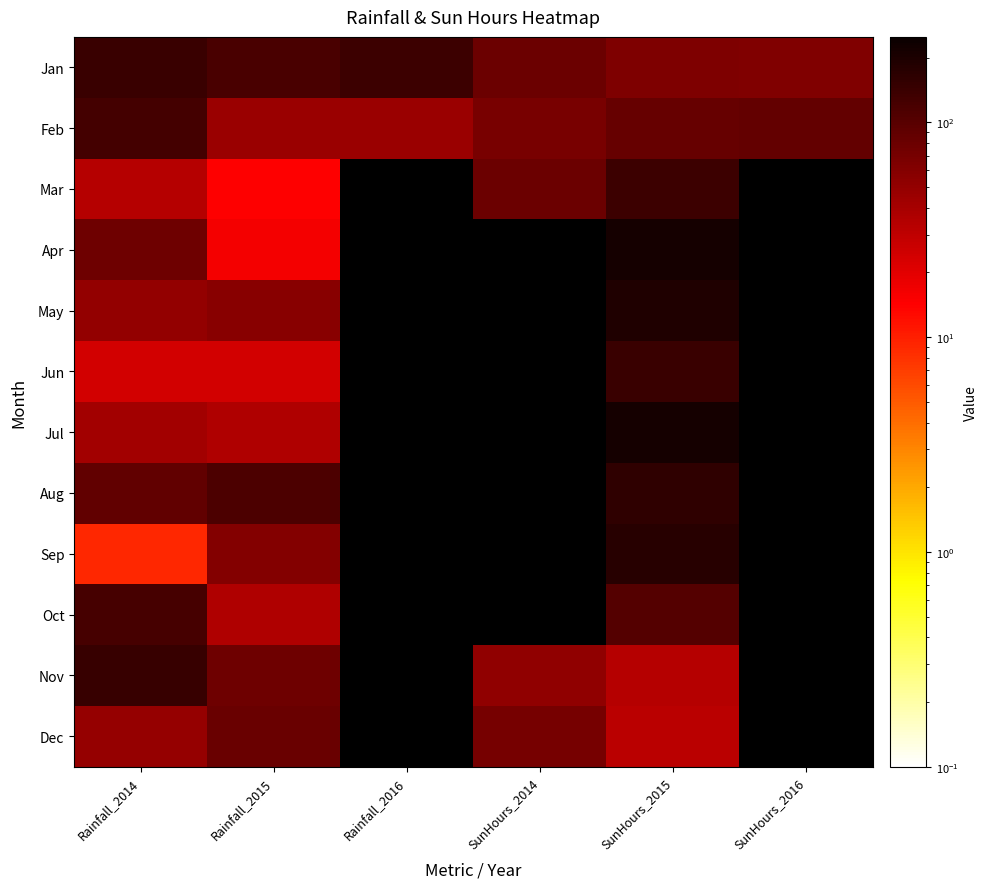

At Rainfall_2016, list the series in order from largest to smallest.

Jan, Feb, Mar, Apr, May, Jun, Jul, Aug, Sep, Oct, Nov, Dec